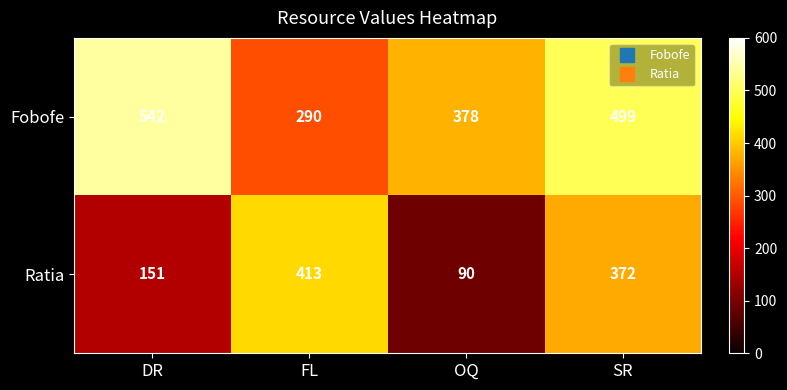

Which series has the largest total across all categories?

Fobofe